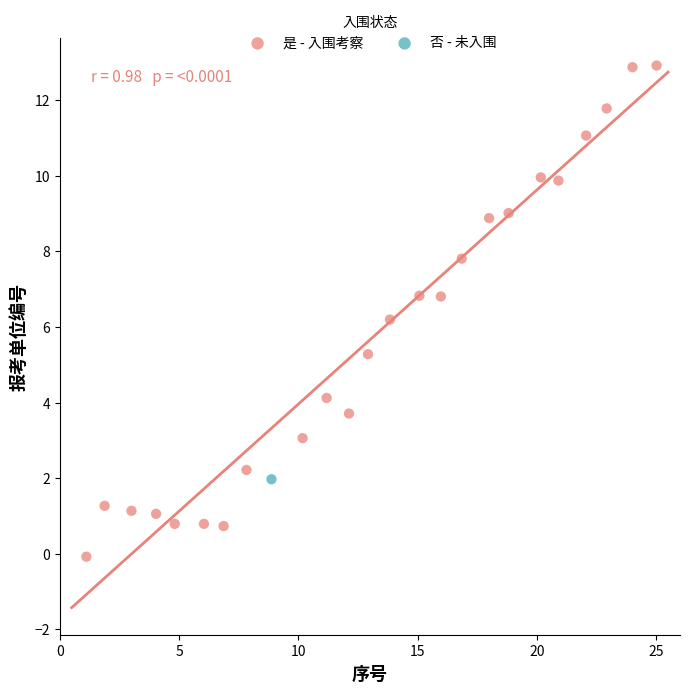

What are all the series names shown in the legend?

是 - 入围考察, 否 - 未入围